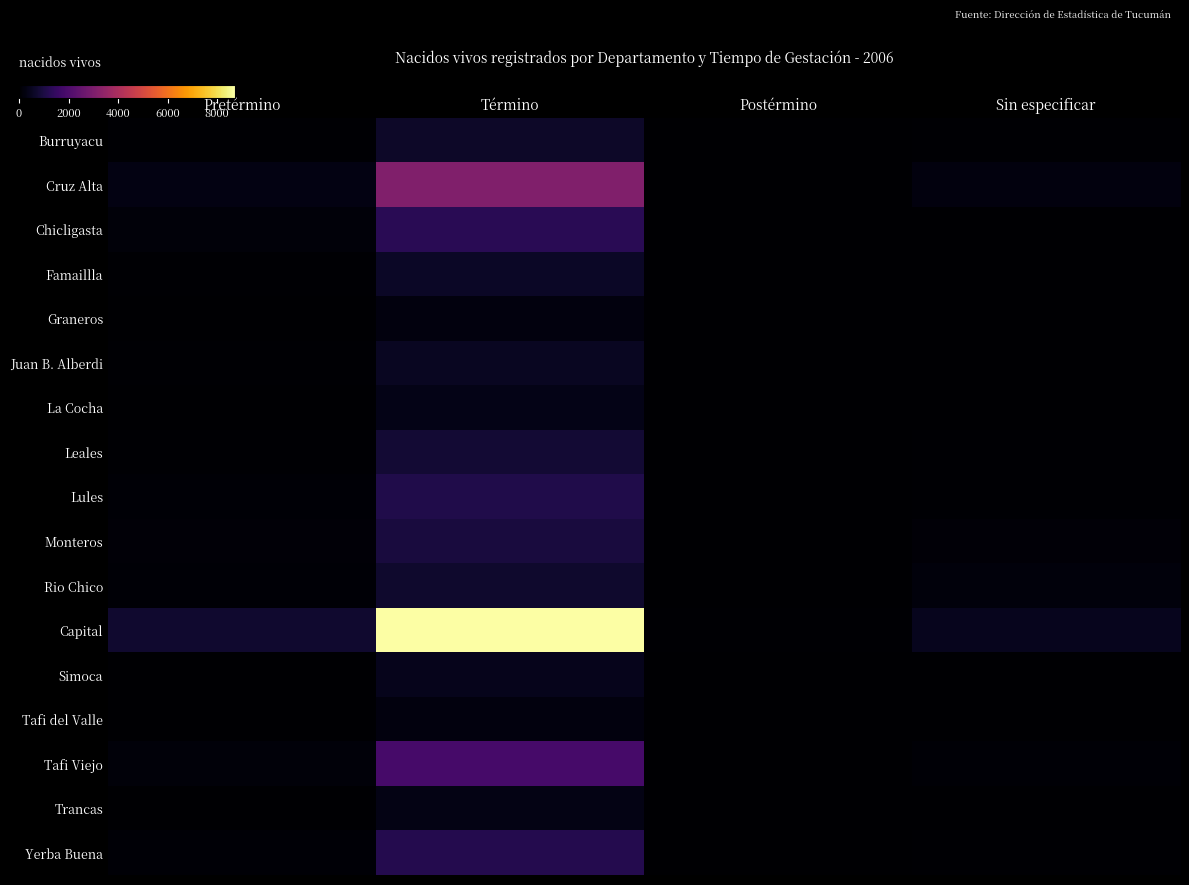

Between Término and Sin especificar, which series saw the biggest shift?

Capital